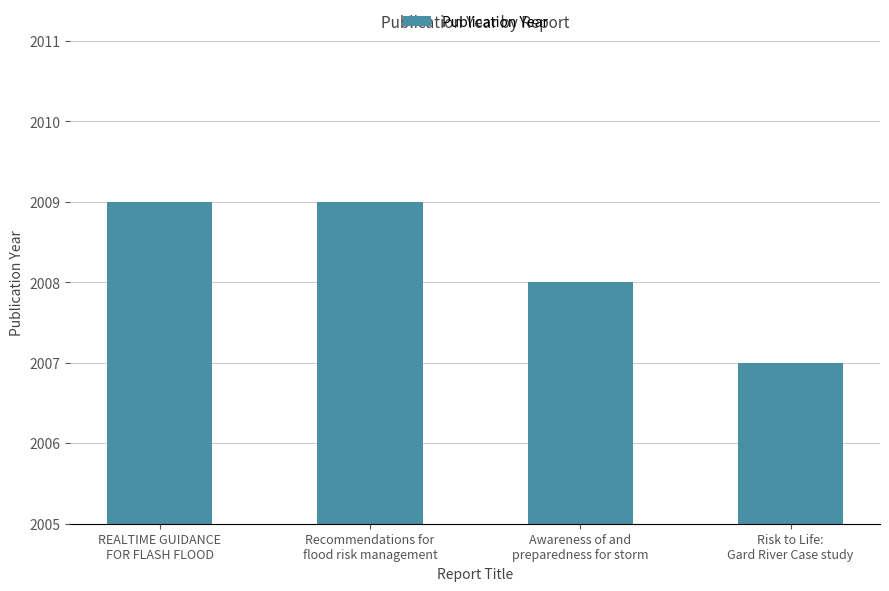

What is the sum of all values?

8033